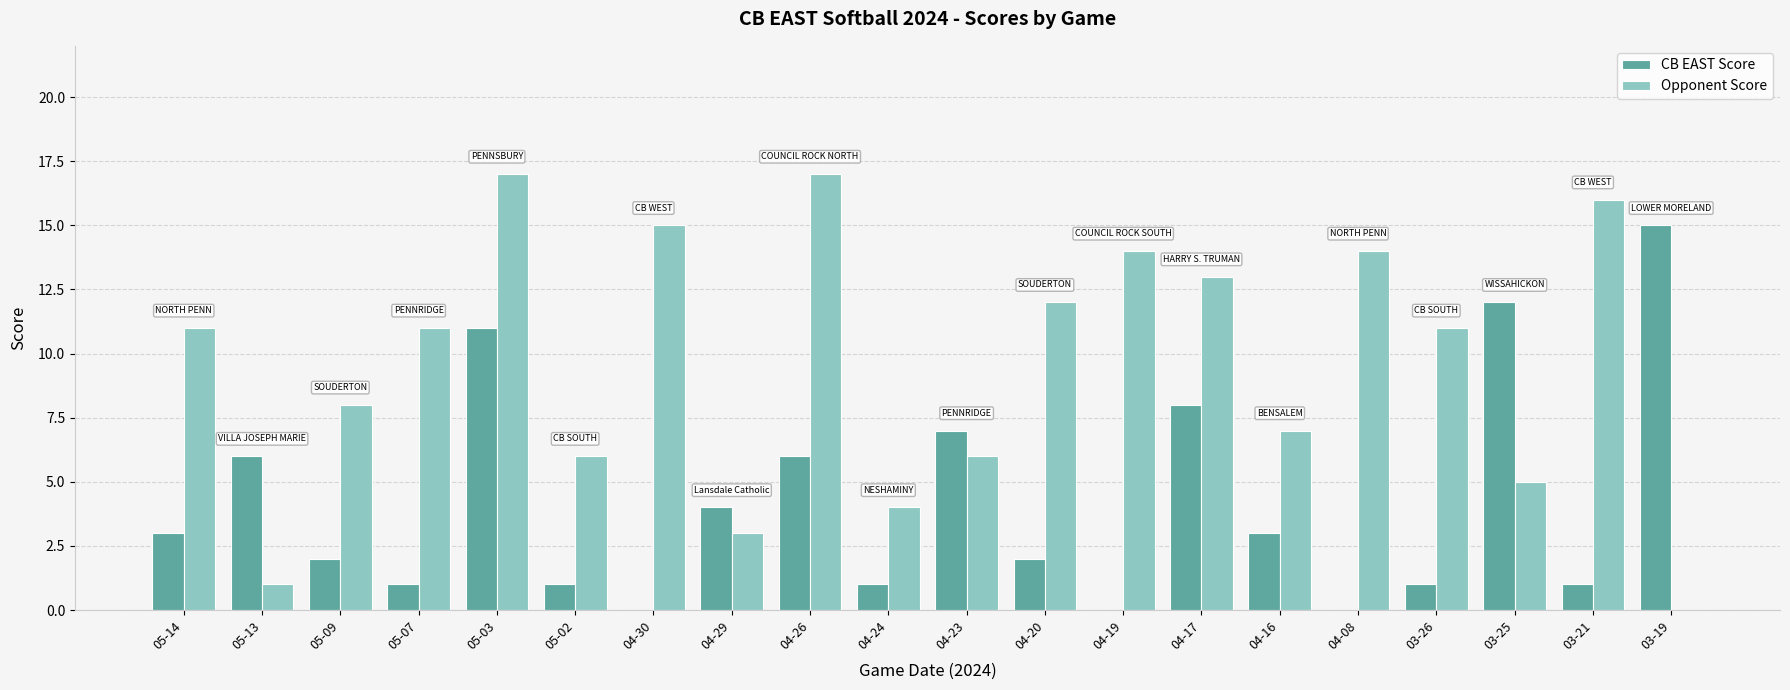

Is it true that Opponent Score equals 22 at 04-19?

False